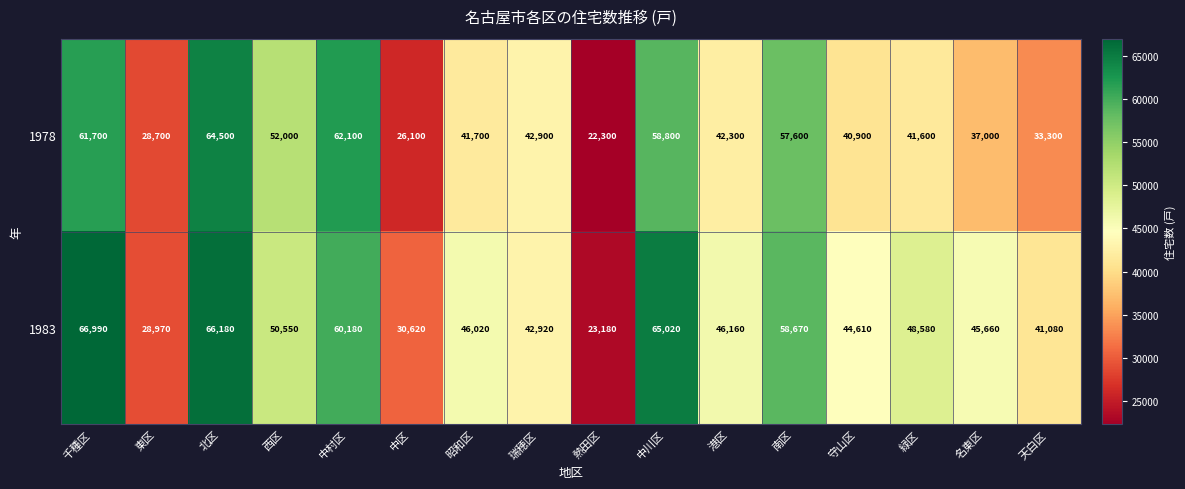

Which series has the widest spread of values?

1983